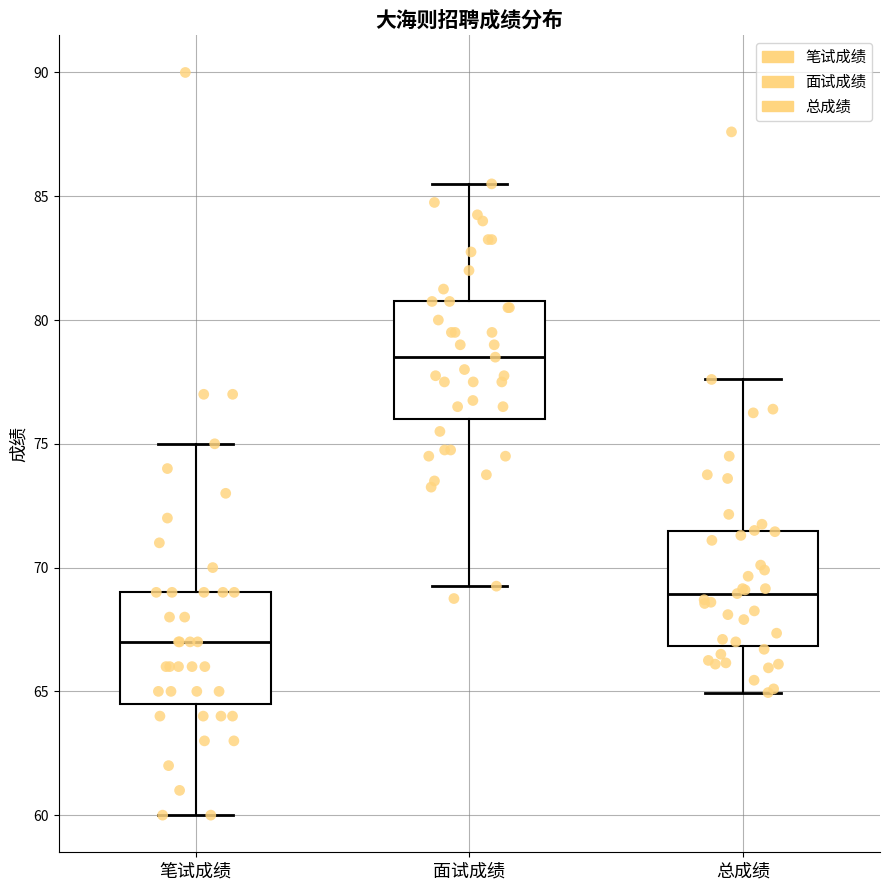

Reading left to right, transcribe this box plot: for each box, give where its median line is, the range the box spans, and where its two whiskers end, as read against the y-axis. The values are not printed on the chart, so give them approximately, as read against the axis.

笔试成绩: median 67.0, box 64.5 to 69.0, whiskers 60.0 to 75.0
面试成绩: median 78.5, box 76.0 to 81.0, whiskers 69.5 to 85.5
总成绩: median 69.0, box 67.0 to 71.5, whiskers 65.0 to 77.5